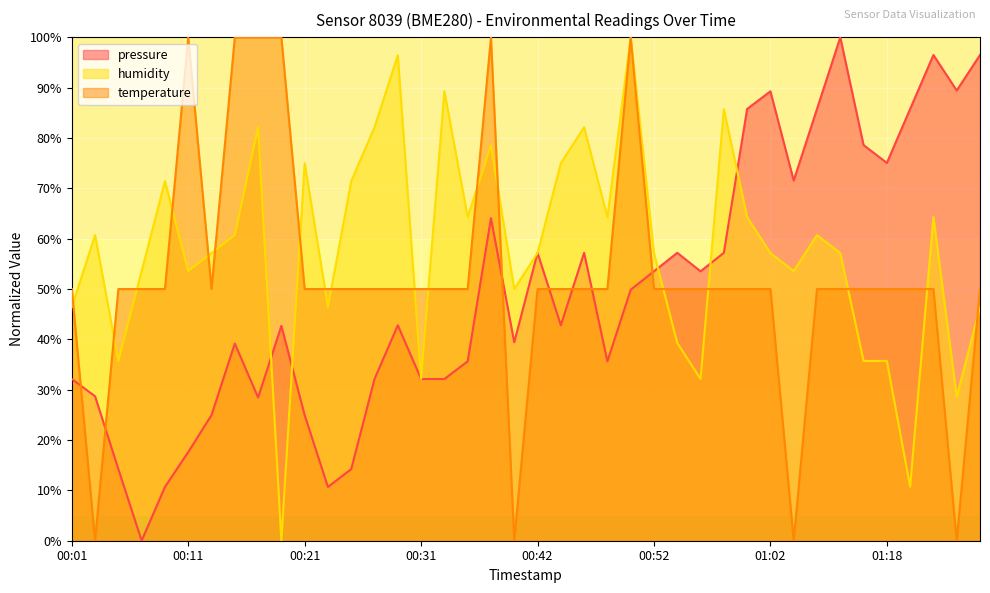

What is the value of the pressure point at the 31st from the left?

89.3